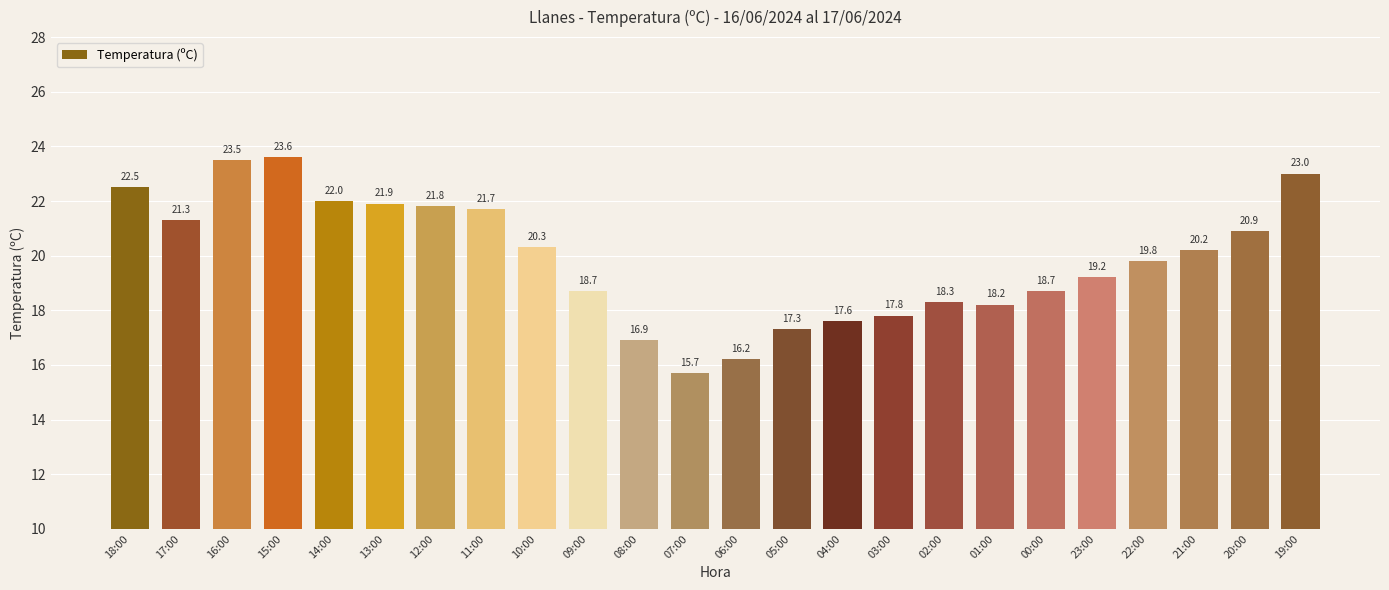

What is the sum of the values at 11:00 and 05:00?

39.0